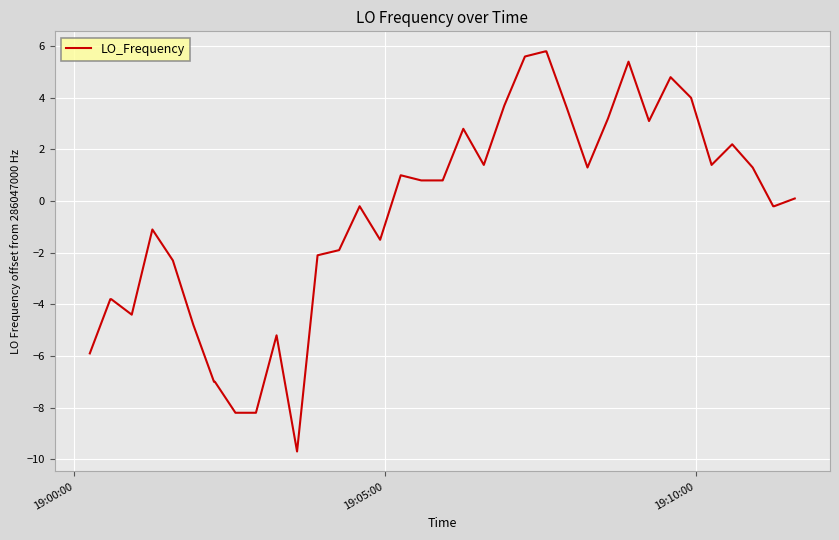

Count the number of values greater than 0.

21